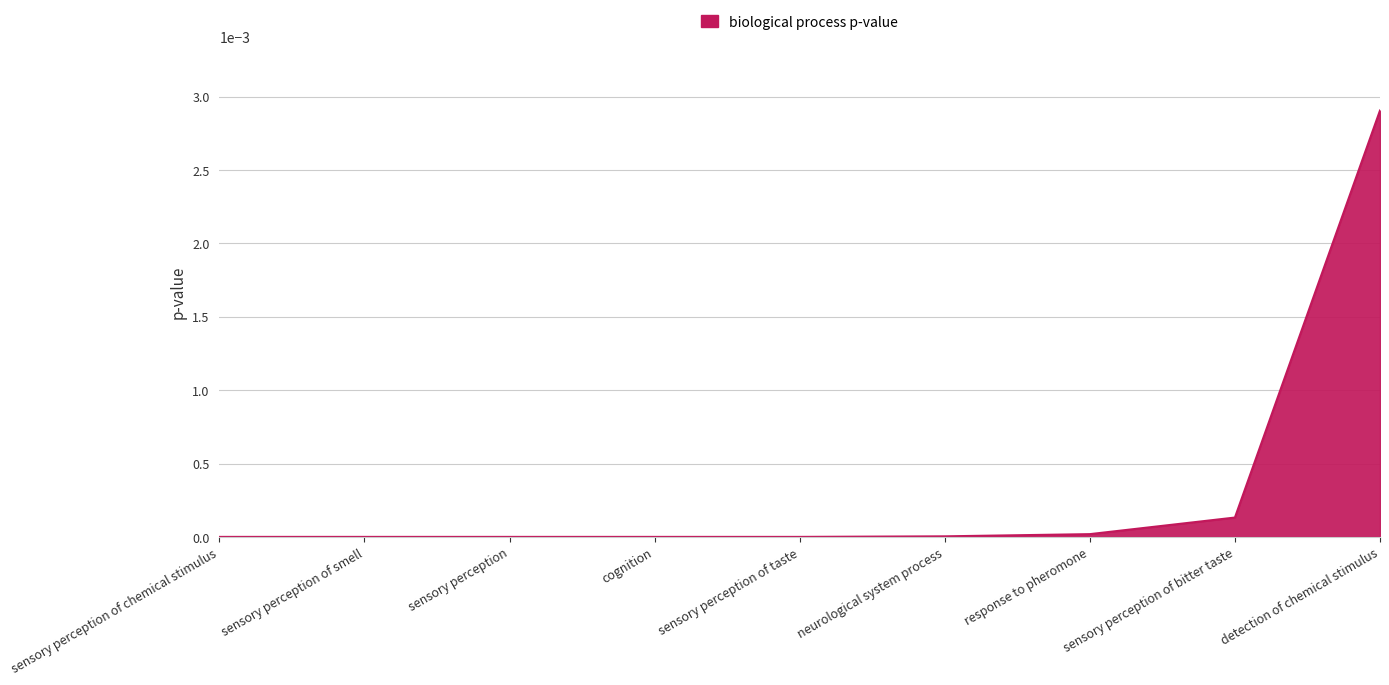

Which has a higher value, detection of chemical stimulus or sensory perception of chemical stimulus?

detection of chemical stimulus